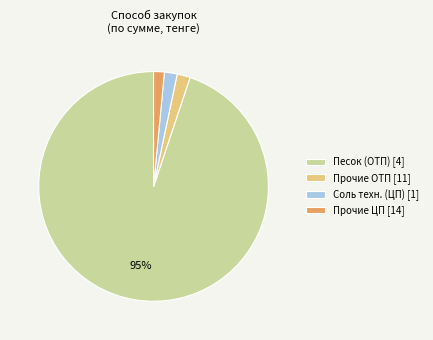

Do Песок (ОТП) [4] and Прочие ЦП [14] together represent more than half of the pie?

Yes